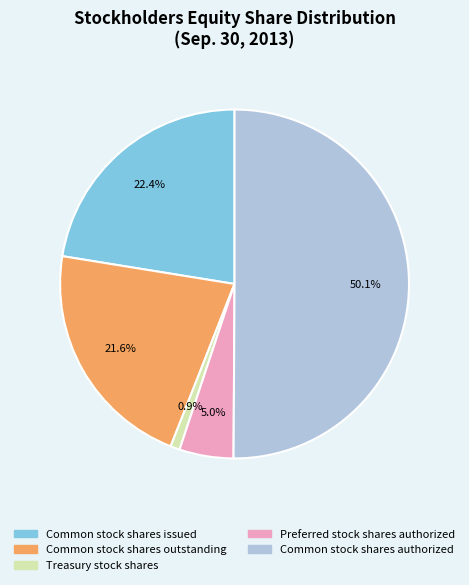

What percentage do Common stock shares authorized and Common stock shares issued together represent?

72.5%